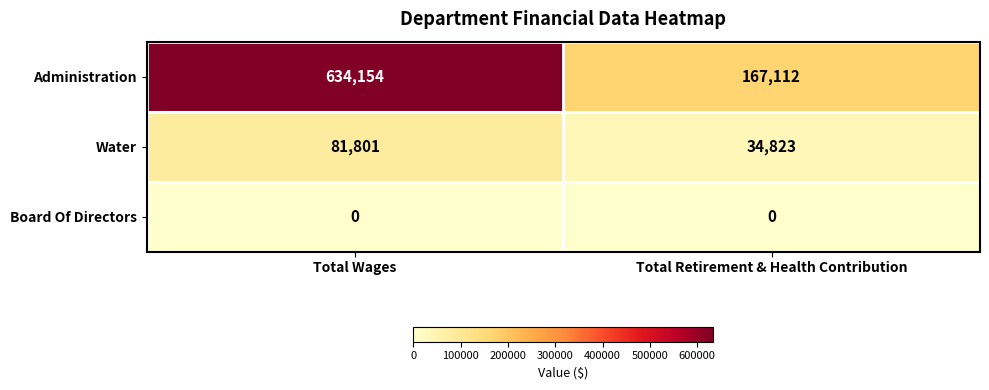

Reading right to left, list all the values displayed in this chart.

Administration: 167112	634154
Water: 34823	81801
Board Of Directors: 0	0